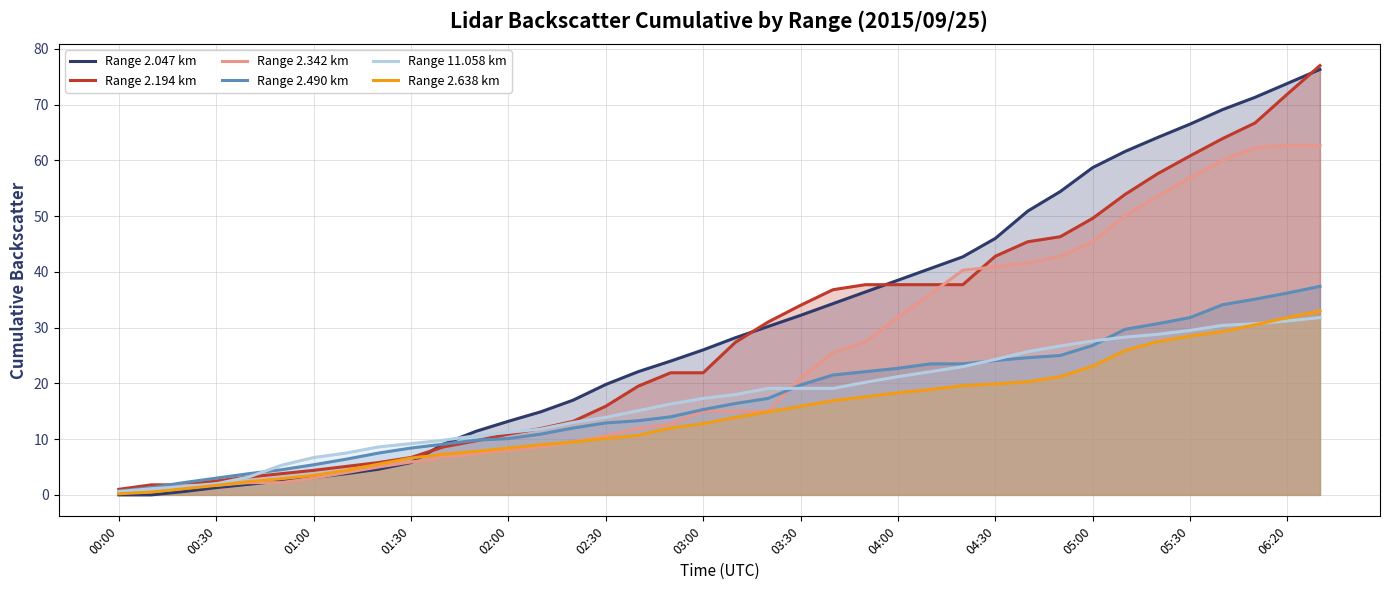

Does the chart display data point markers on the line(s)?

No